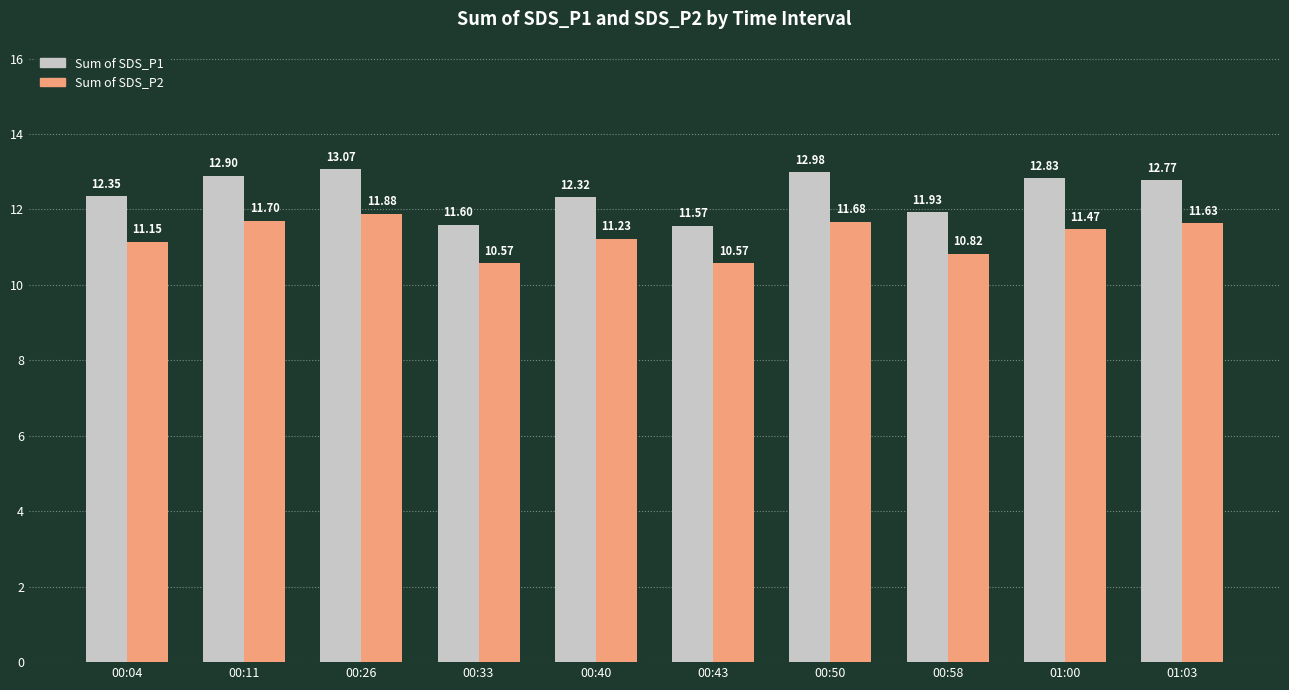

Which series changed the most between 00:04 and 01:03?

Sum of SDS_P2